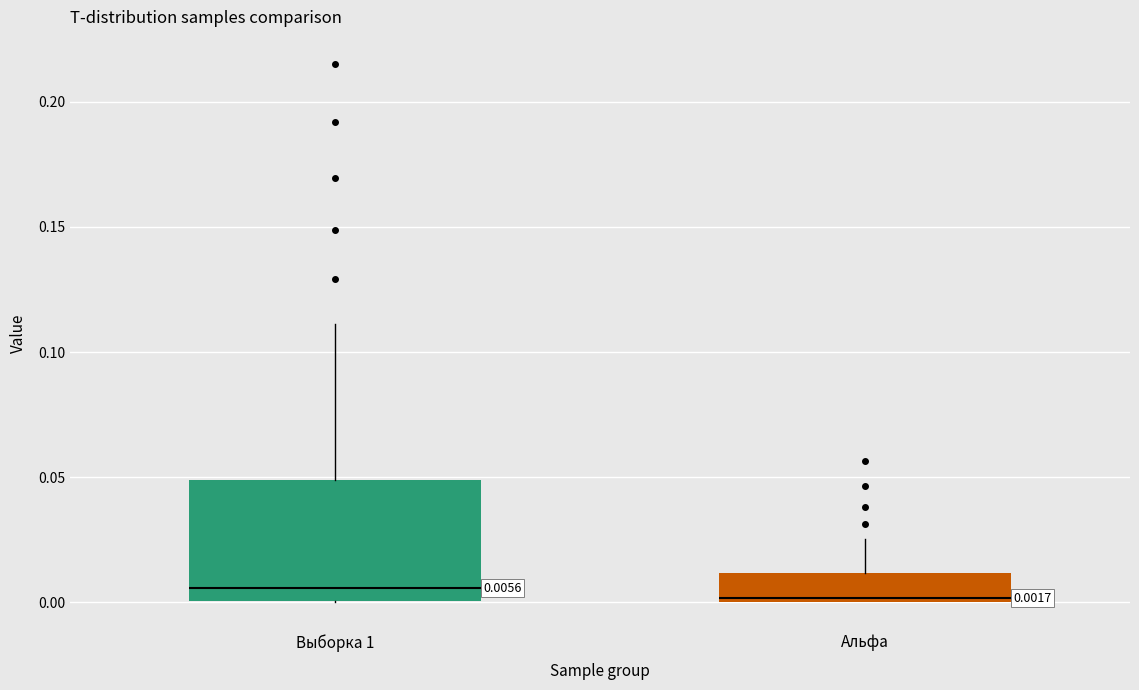

Which box is the tallest, from its lower edge to its upper edge?

Выборка 1